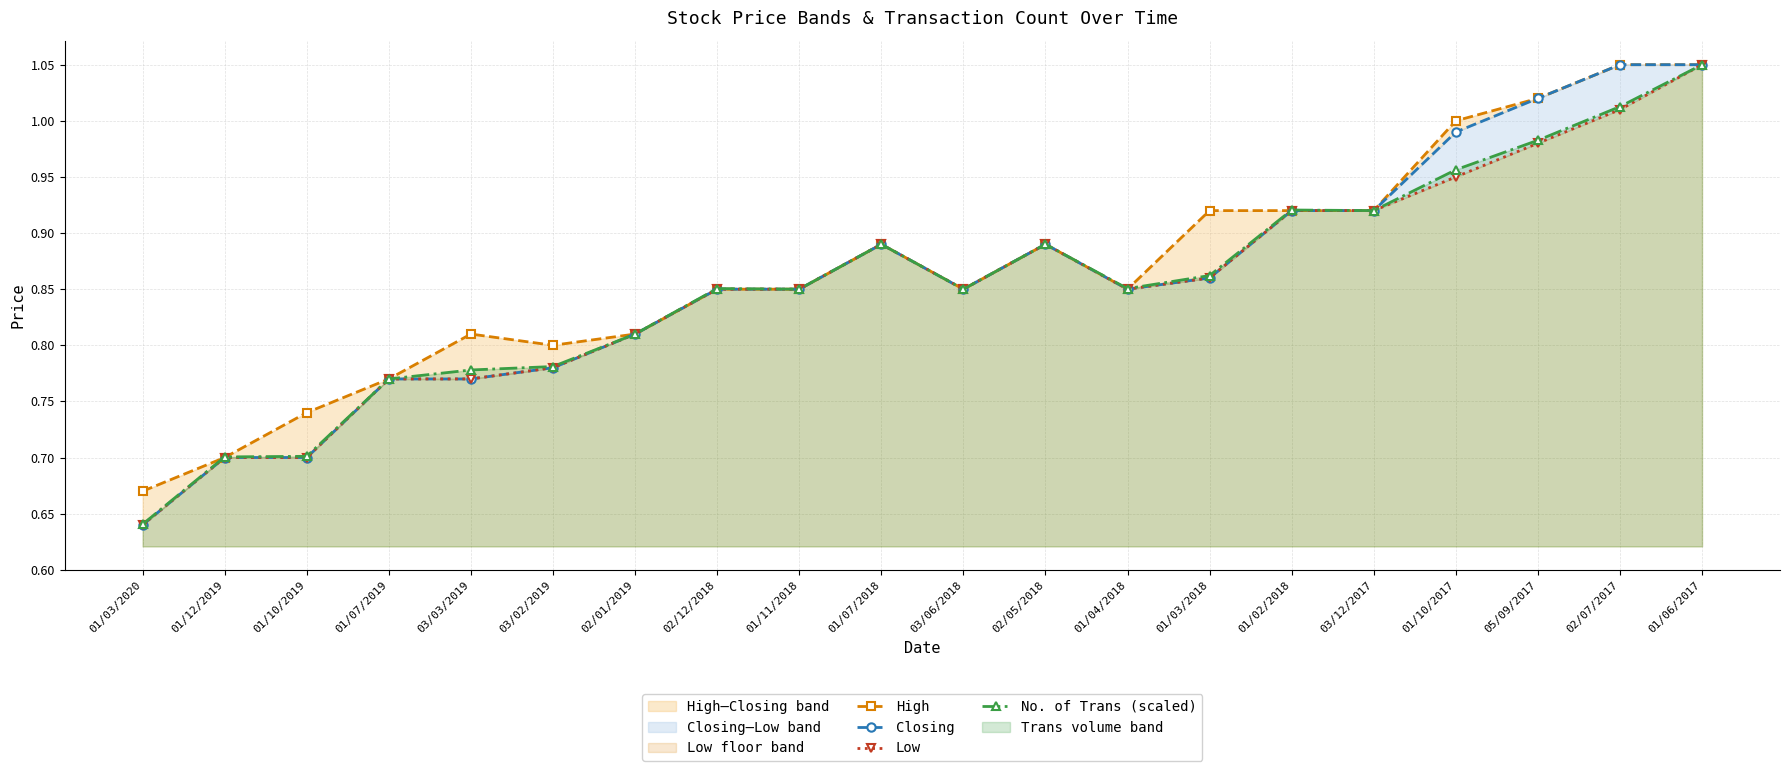

The High series shows 0.7 at 01/10/2019. True or false?

True